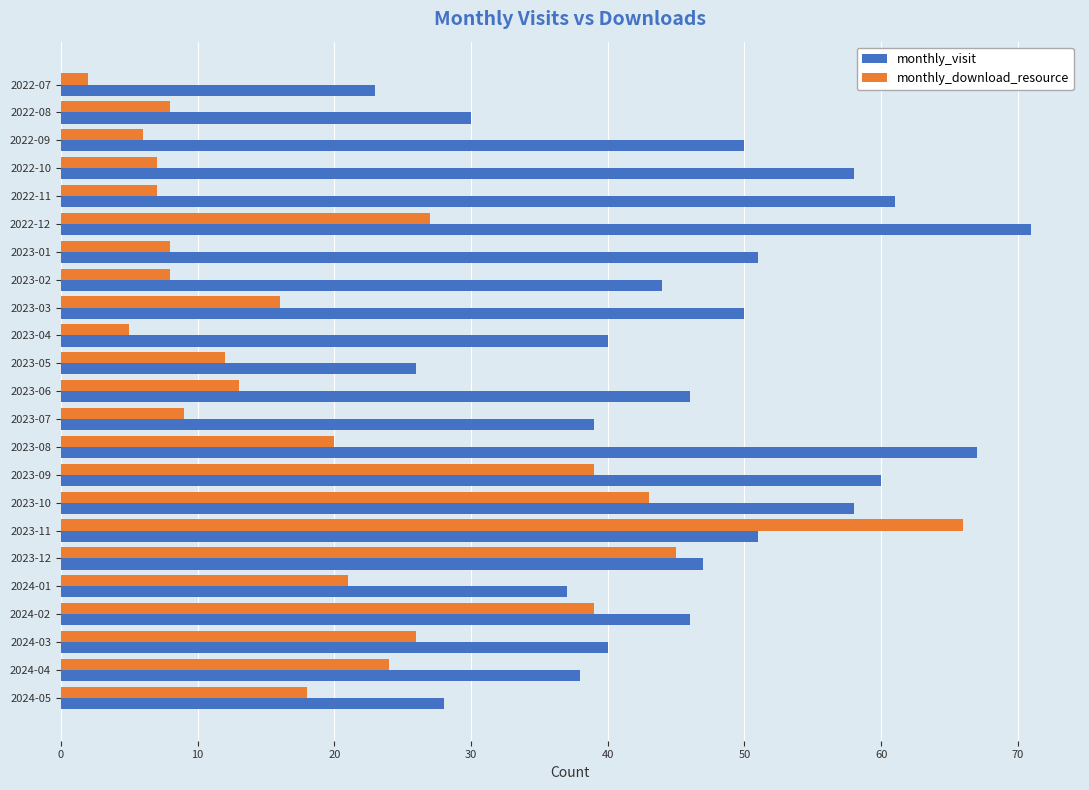

At which label does monthly_download_resource reach its minimum?

2022-07